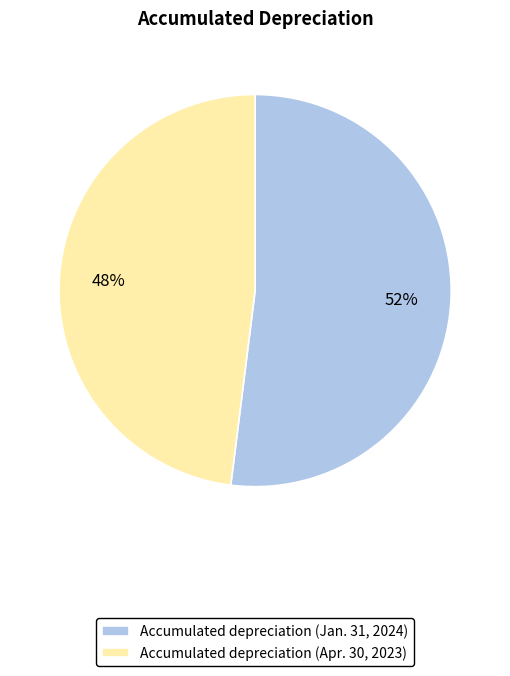

What is the largest slice in the pie chart?

Accumulated depreciation (Jan. 31, 2024)